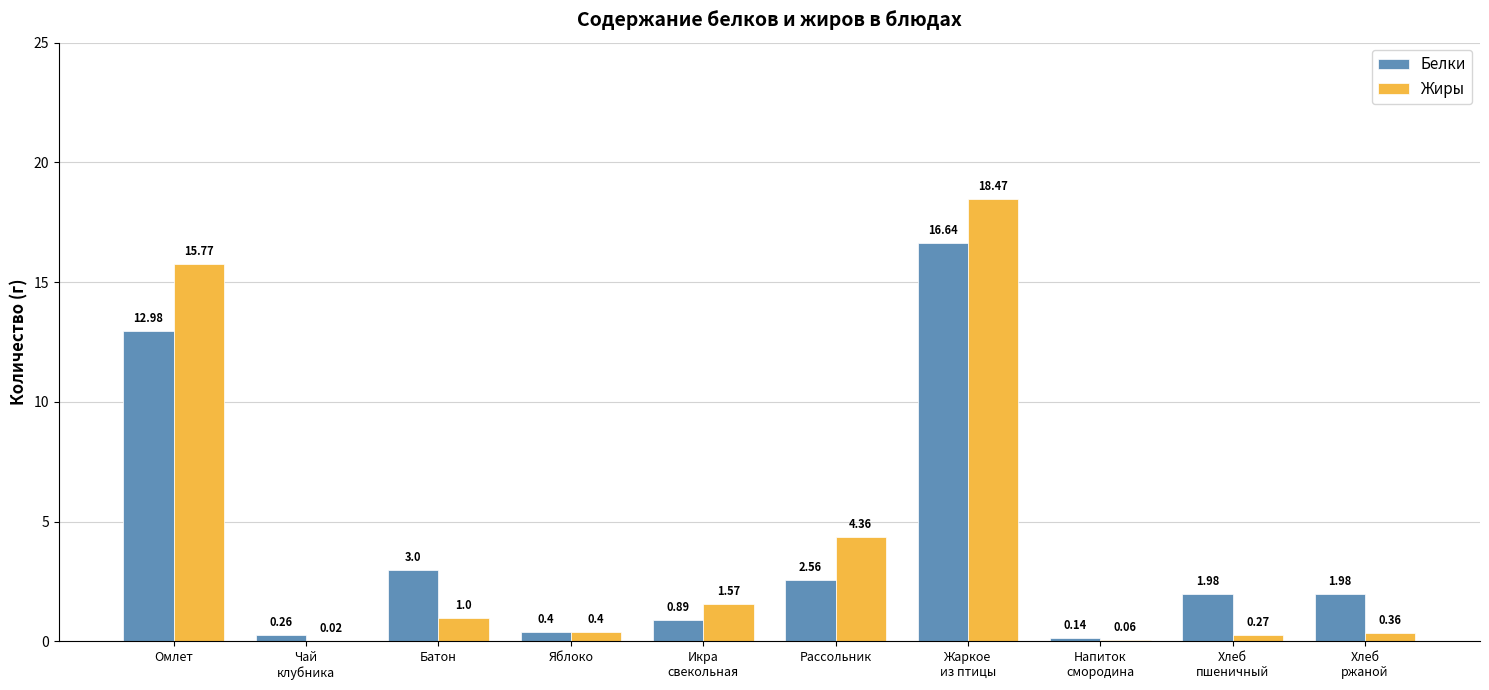

Which series has the largest total across all categories?

Жиры